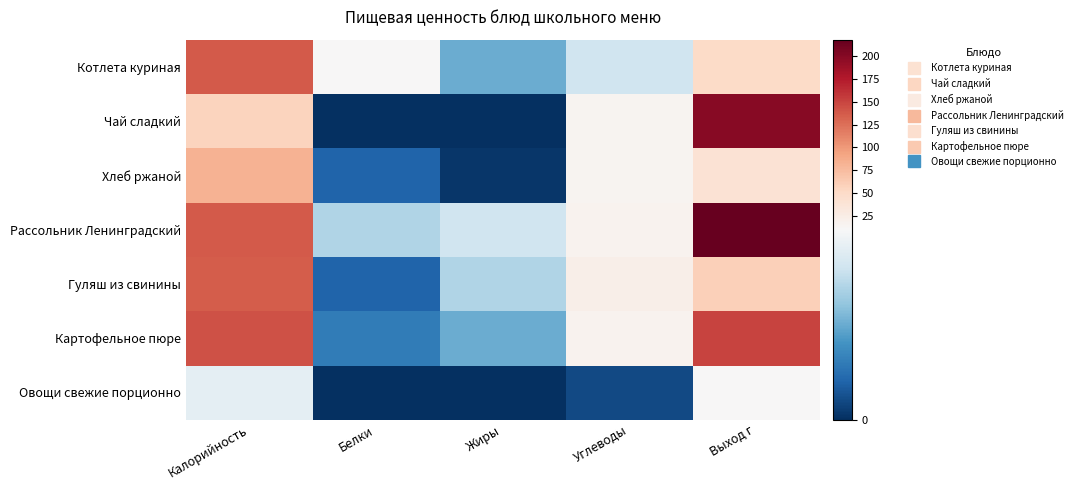

Rank the series by their maximum value, from lowest to highest.

Овощи свежие порционно, Хлеб ржаной, Гуляш из свинины, Котлета куриная, Картофельное пюре, Чай сладкий, Рассольник Ленинградский